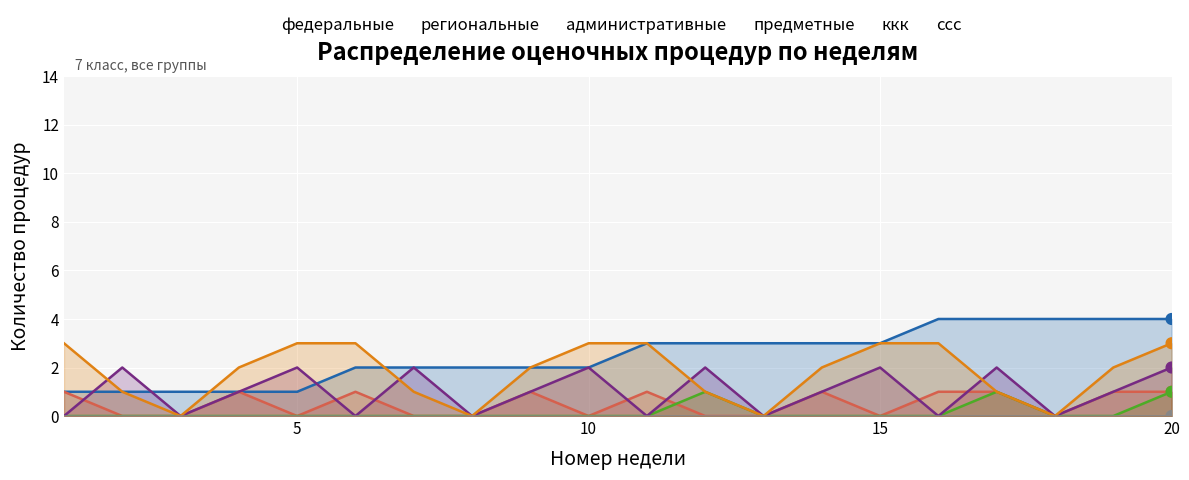

The административные series shows -1 at 5. True or false?

False